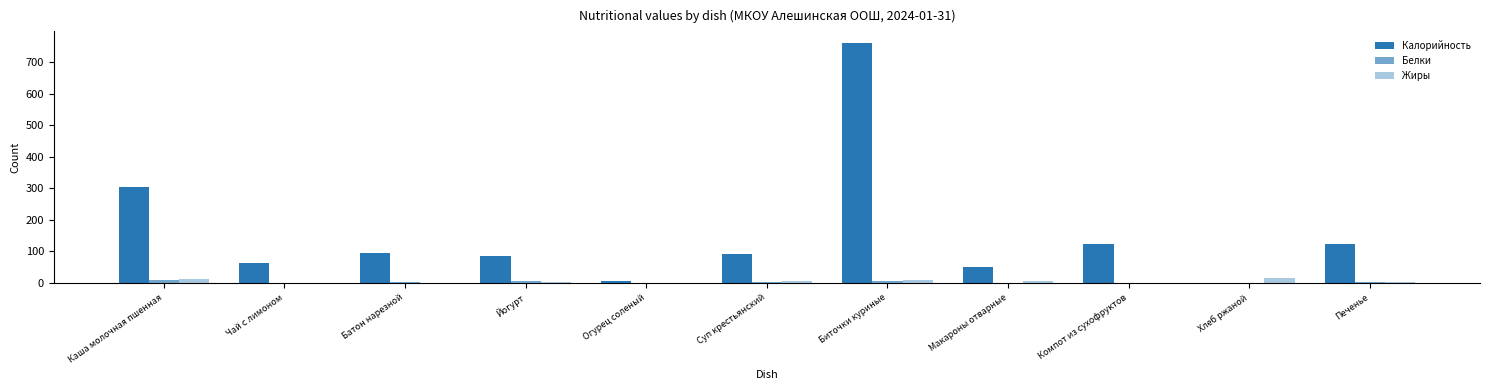

Which has a higher value, Печенье or Хлеб ржаной?

Печенье